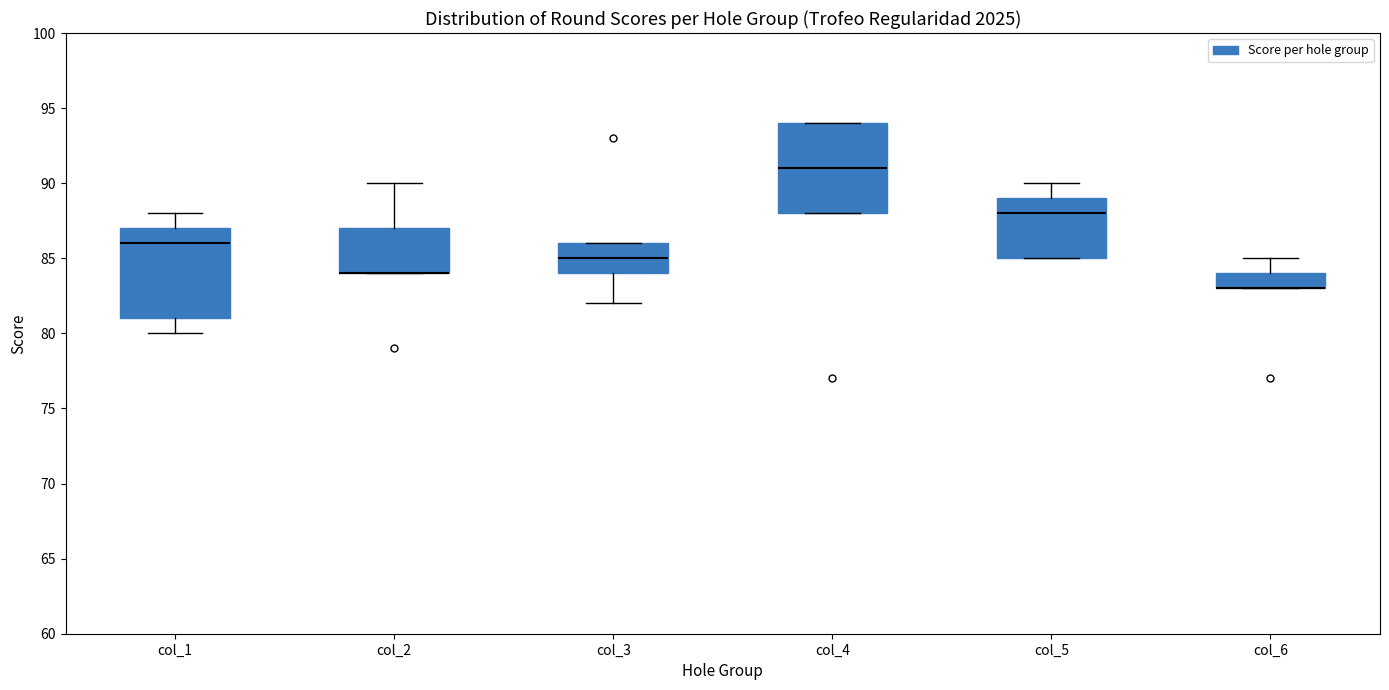

Reading left to right, read every box against the y-axis: the position of its median line, the range the box covers, and the ends of its whiskers. The values are not printed on the chart, so give them approximately, as read against the axis.

col_1: median 86, box 81 to 87, whiskers 80 to 88
col_2: median 84 (drawn on the box's lower edge), box 84 to 87, whiskers 84 to 90
col_3: median 85, box 84 to 86, whiskers 82 to 86
col_4: median 91, box 88 to 94, whiskers 88 to 94
col_5: median 88, box 85 to 89, whiskers 85 to 90
col_6: median 83 (drawn on the box's lower edge), box 83 to 84, whiskers 83 to 85